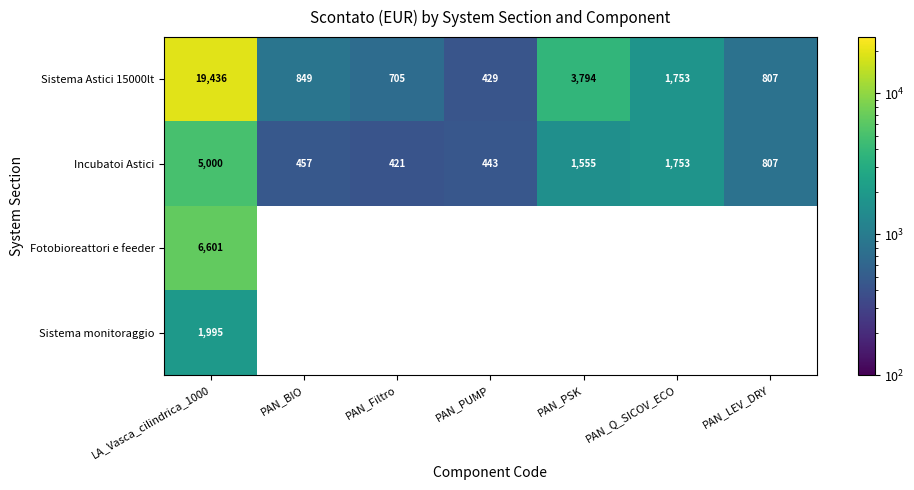

At which label is Sistema Astici 15000lt closest to 9932?

PAN_PSK